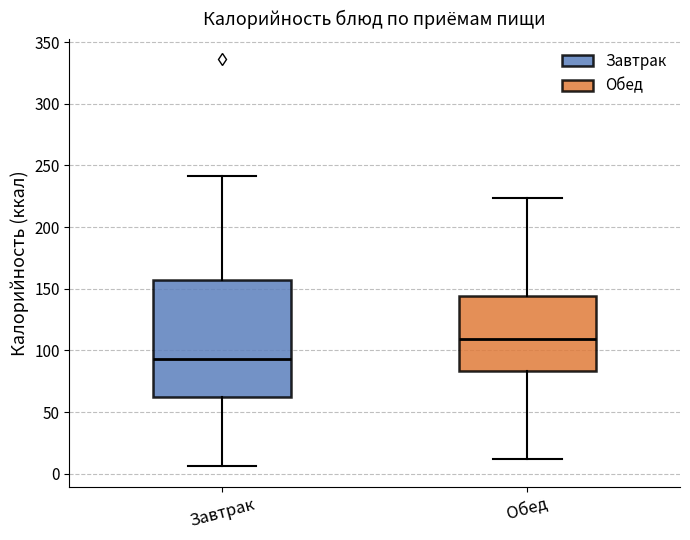

Comparing the boxes themselves (not the whiskers), which one is the tallest?

Завтрак